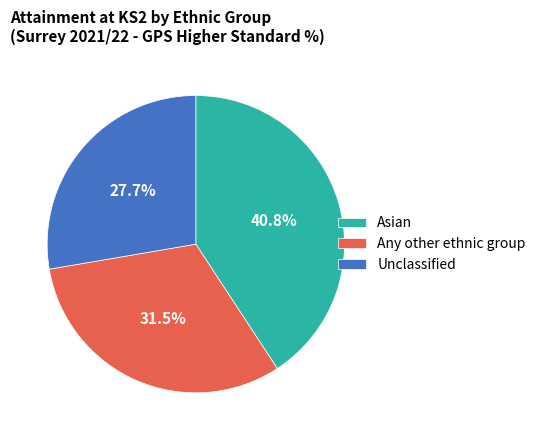

Does any single category account for the majority?

No